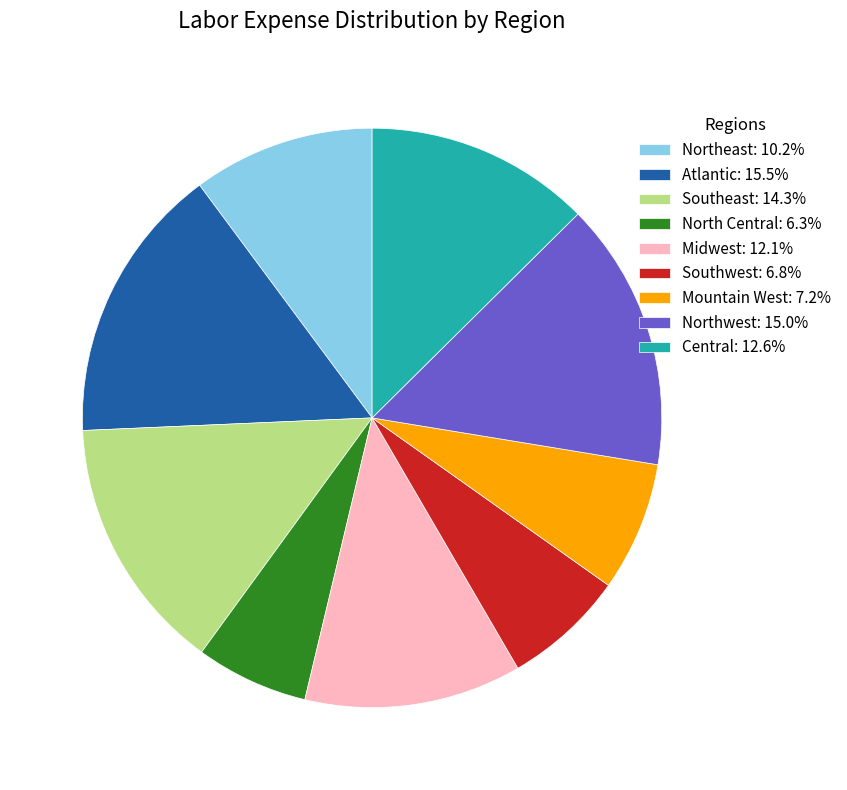

True or false: North Central accounts for 1% of the total.

False